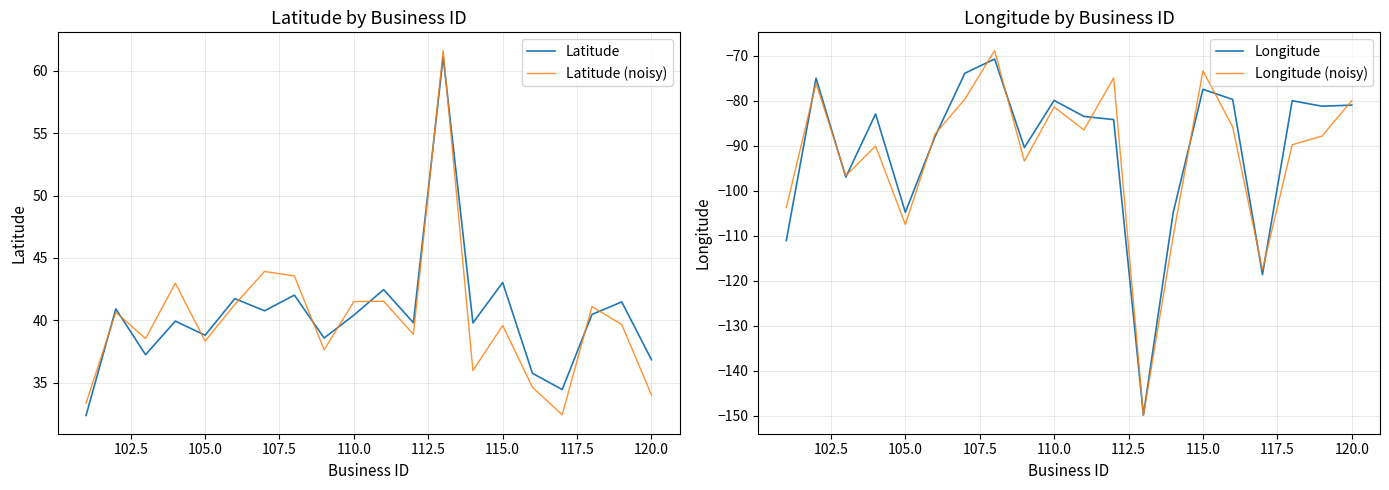

What are all the series names shown in the legend?

Latitude, Latitude (noisy), Longitude, Longitude (noisy)